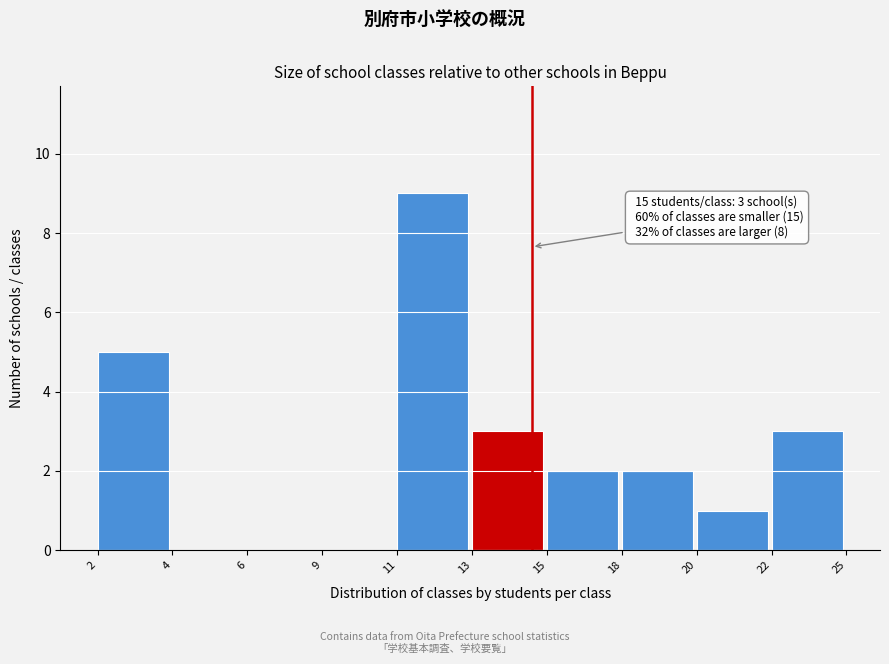

Reading right to left, transcribe all the data shown in this chart.

22=3	20=1	18=2	15=2	13=3	11=9	9=0	6=0	4=0	2=5